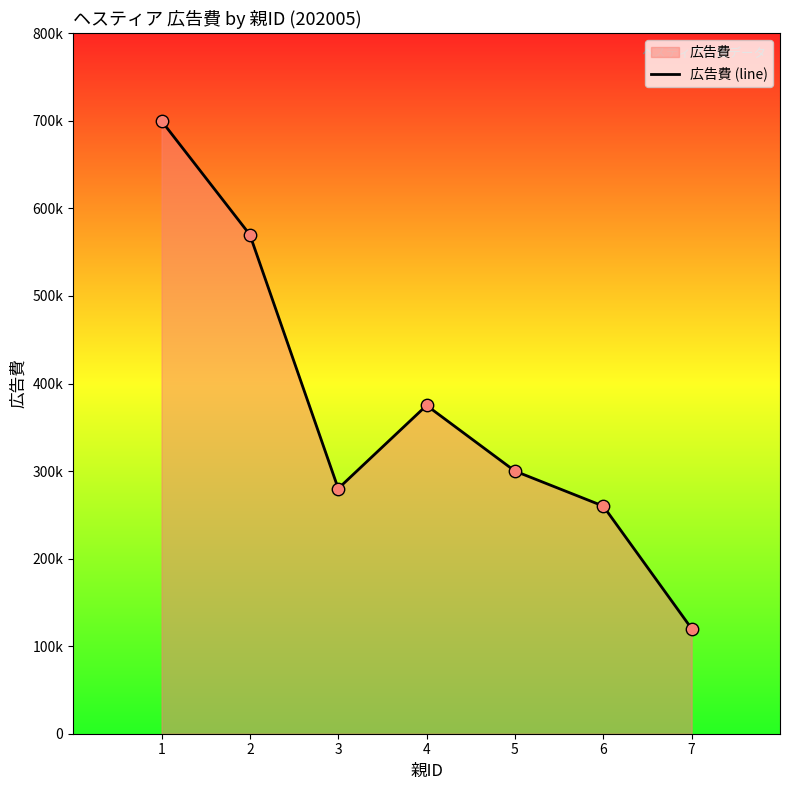

What is the ratio of the value at 3 to the value at 5?

0.9